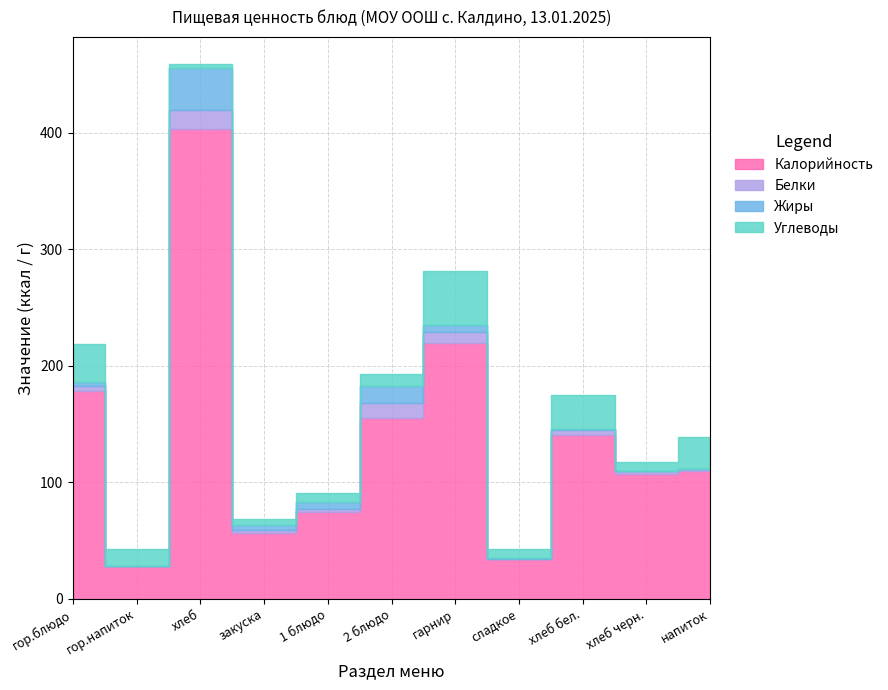

The value of Белки at гор.напиток is 0.2. True or false?

True